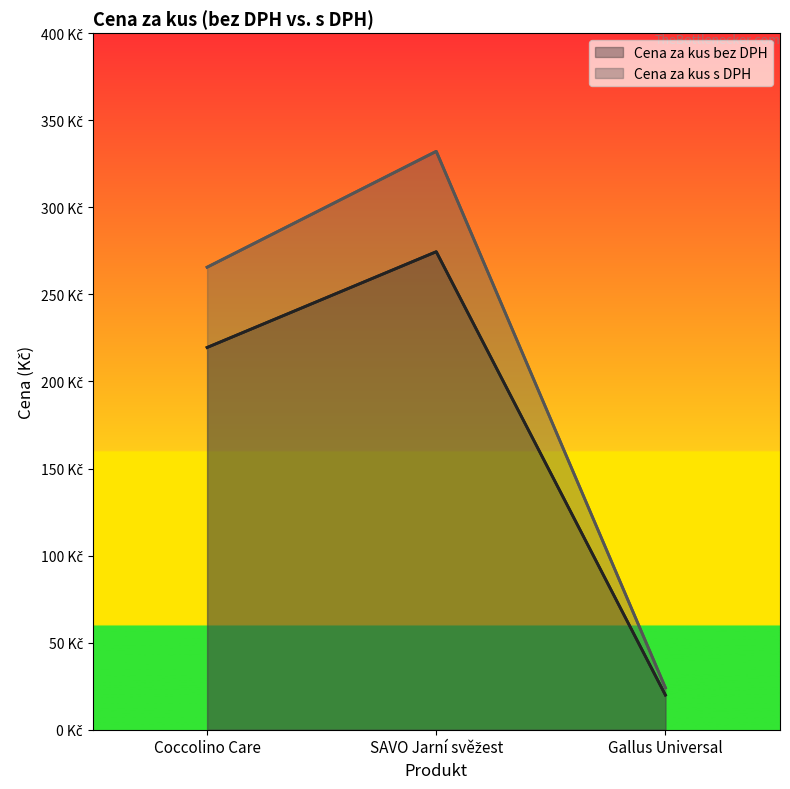

Count the number of data series in this chart.

2